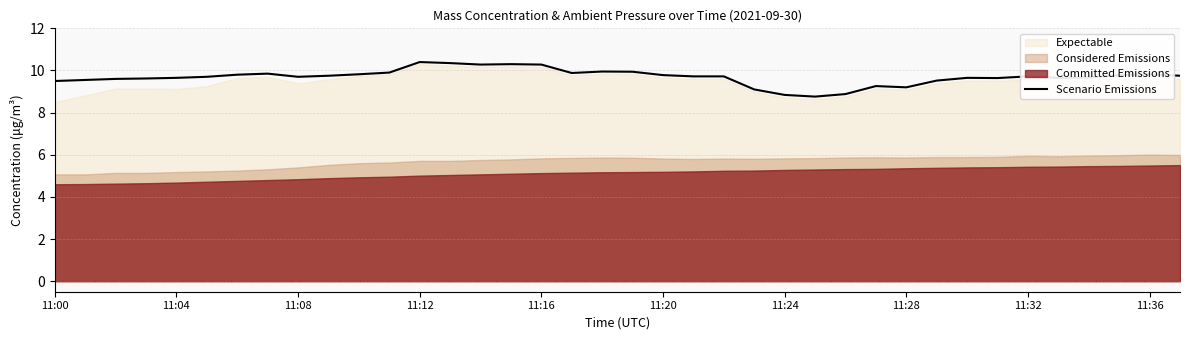

At which label does the data first exceed 9?

11:00